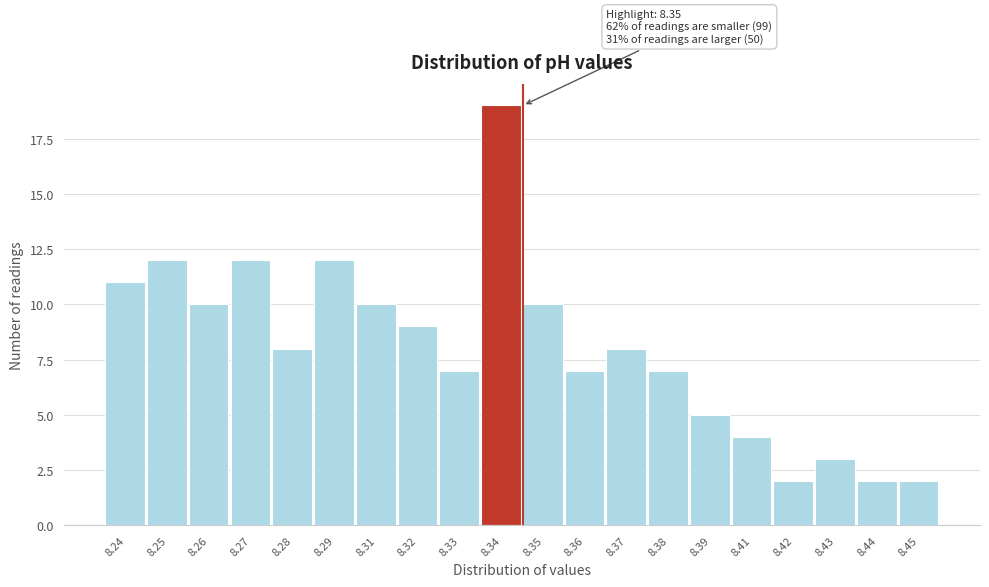

Reading left to right, transcribe all the data shown in this chart.

8.24=11	8.25=12	8.26=10	8.27=12	8.28=8	8.29=12	8.31=10	8.32=9	8.33=7	8.34=19	8.35=10	8.36=7	8.37=8	8.38=7	8.39=5	8.41=4	8.42=2	8.43=3	8.44=2	8.45=2